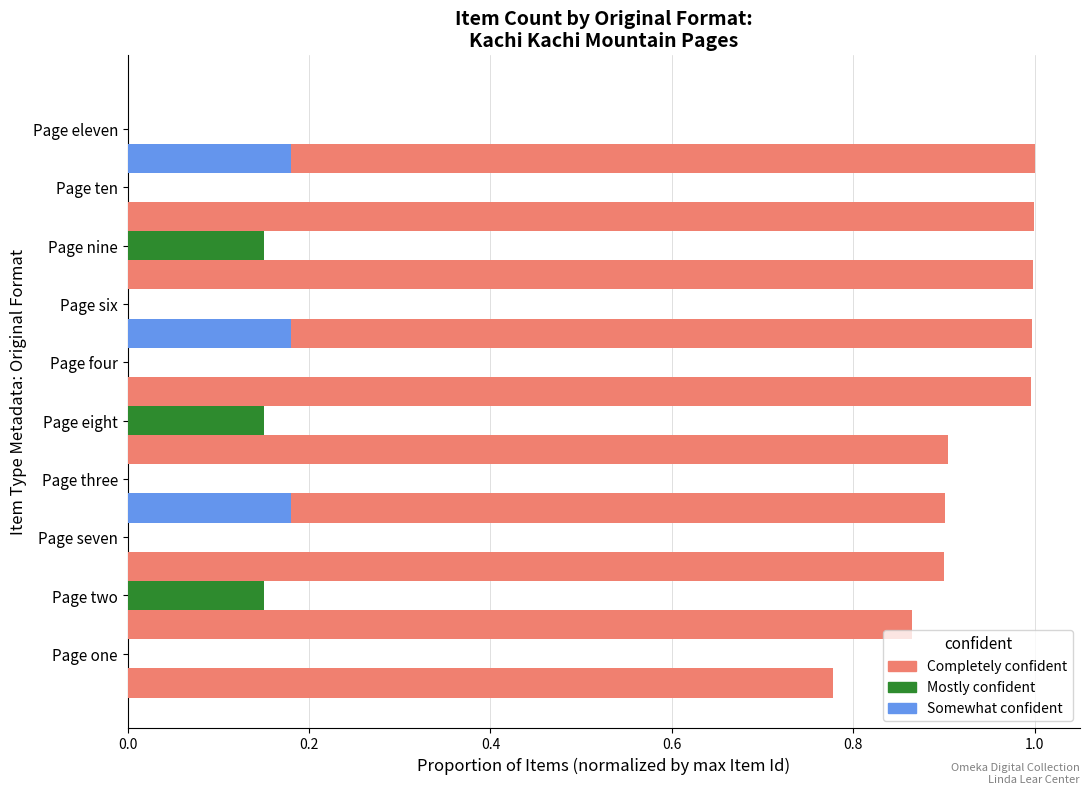

Reading right to left, what are all the values shown in this chart?

Completely confident: 1.0	1.0	1.0	1.0	1.0	0.9	0.9	0.9	0.9	0.8
Mostly confident: 0.0	0.0	0.1	0.0	0.0	0.1	0.0	0.0	0.1	0.0
Somewhat confident: 0.0	0.2	0.0	0.0	0.2	0.0	0.0	0.2	0.0	0.0